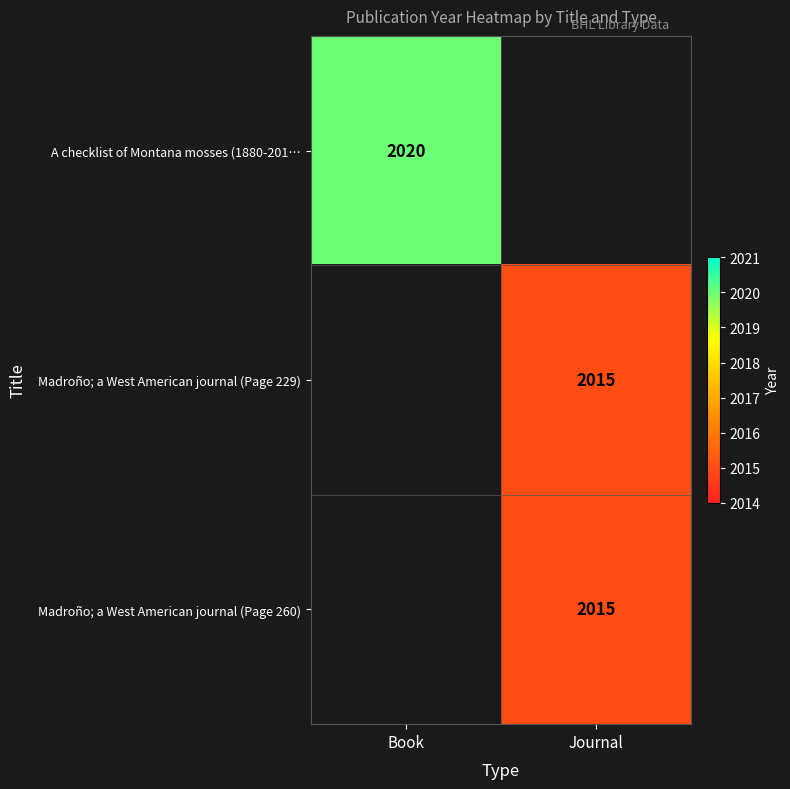

The Madroño; a West American journal (Page 229) series shows 2624.4 at Journal. True or false?

False